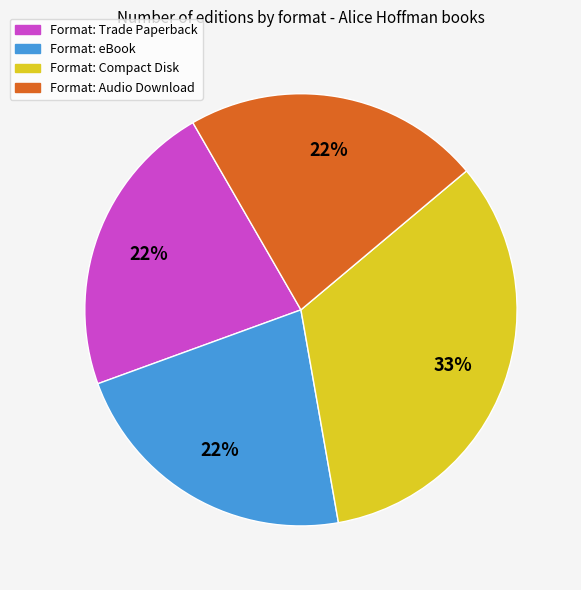

Is there any slice that represents more than half of the pie?

No